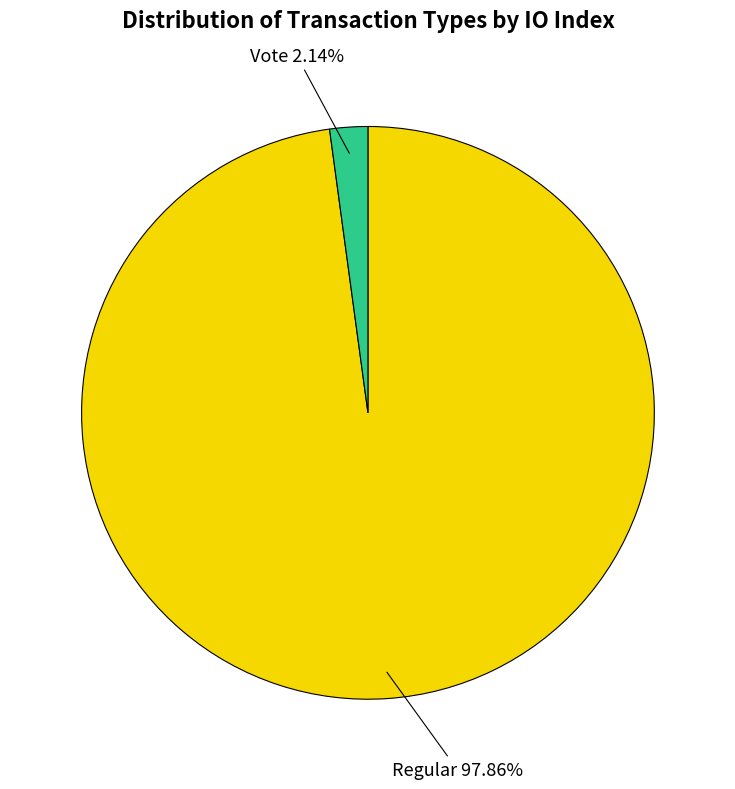

What percentage is the Regular slice, to the nearest percent?

98%